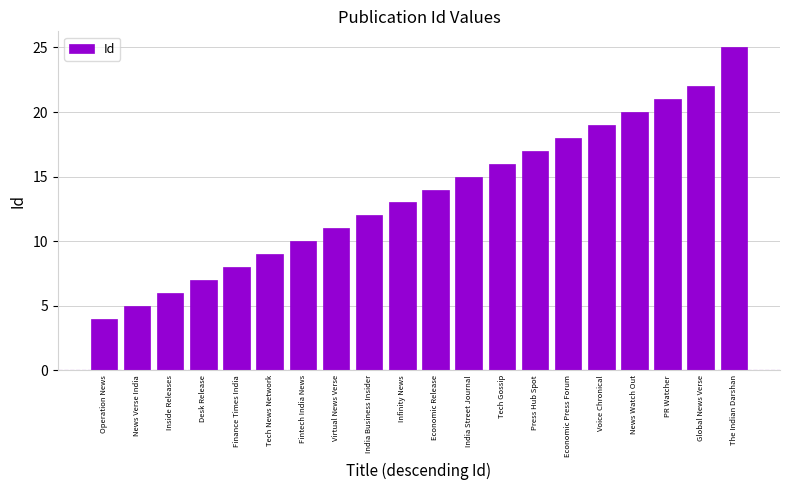

What is the average value?

14